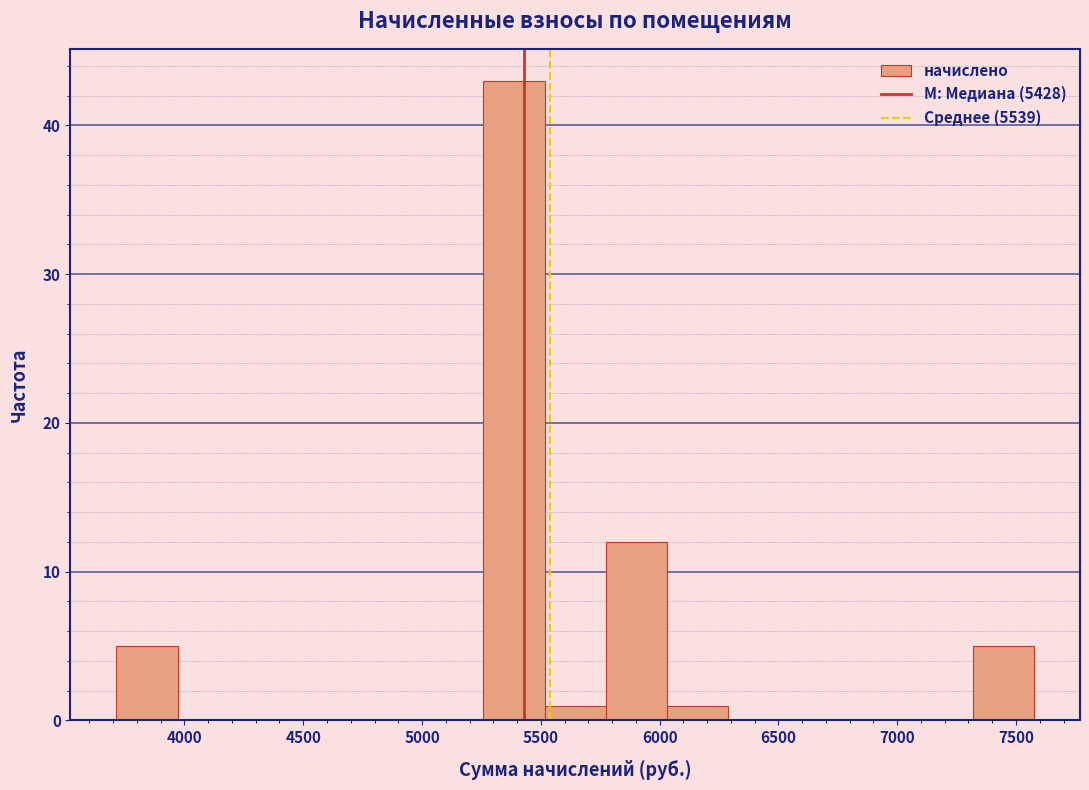

Reading left to right, transcribe this chart: for each bar, give the range it covers on the x-axis and its height. Neither the bar edges nor the heights are printed on the chart, so give them approximately, as read against the axes.

3700 to 3950: 5
3950 to 4250: 0
4250 to 4500: 0
4500 to 4750: 0
4750 to 5000: 0
5000 to 5250: 0
5250 to 5500: 43
5500 to 5750: 1
5750 to 6050: 12
6050 to 6300: 1
6300 to 6550: 0
6550 to 6800: 0
6800 to 7050: 0
7050 to 7300: 0
7300 to 7600: 5